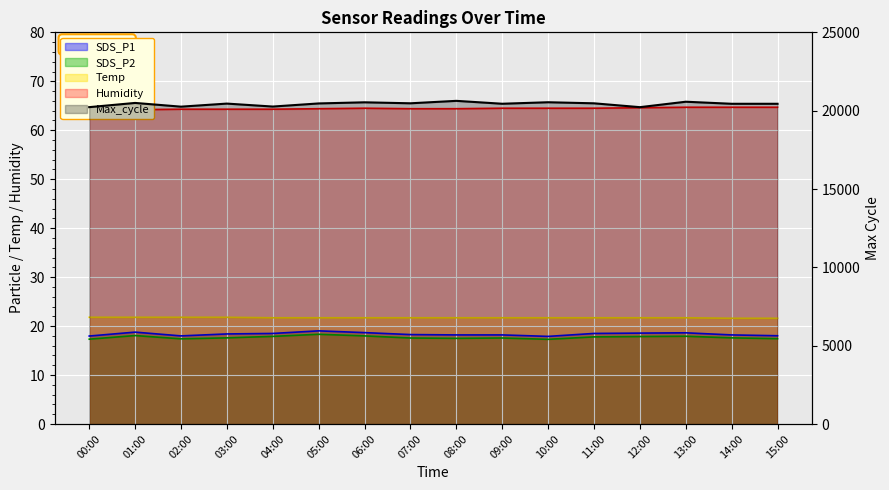

True or false: Max_cycle and SDS_P1 intersect in this chart.

False